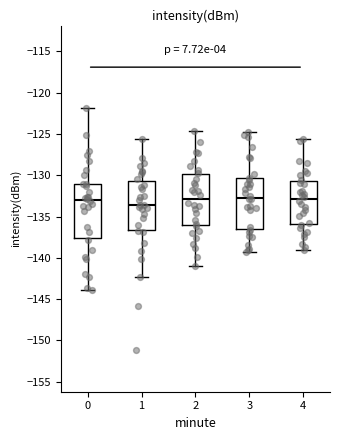

Reading left to right, transcribe this box plot: for each box, give where its median line is, the range the box spans, and where its two whiskers end, as read against the y-axis. The values are not printed on the chart, so give them approximately, as read against the axis.

0: median -133.0, box -137.5 to -131.0, whiskers -144.0 to -122.0
1: median -133.5, box -136.5 to -130.5, whiskers -142.5 to -125.5
2: median -133.0, box -136.0 to -130.0, whiskers -141.0 to -124.5
3: median -132.5, box -136.5 to -130.5, whiskers -139.0 to -125.0
4: median -133.0, box -136.0 to -130.5, whiskers -139.0 to -125.5